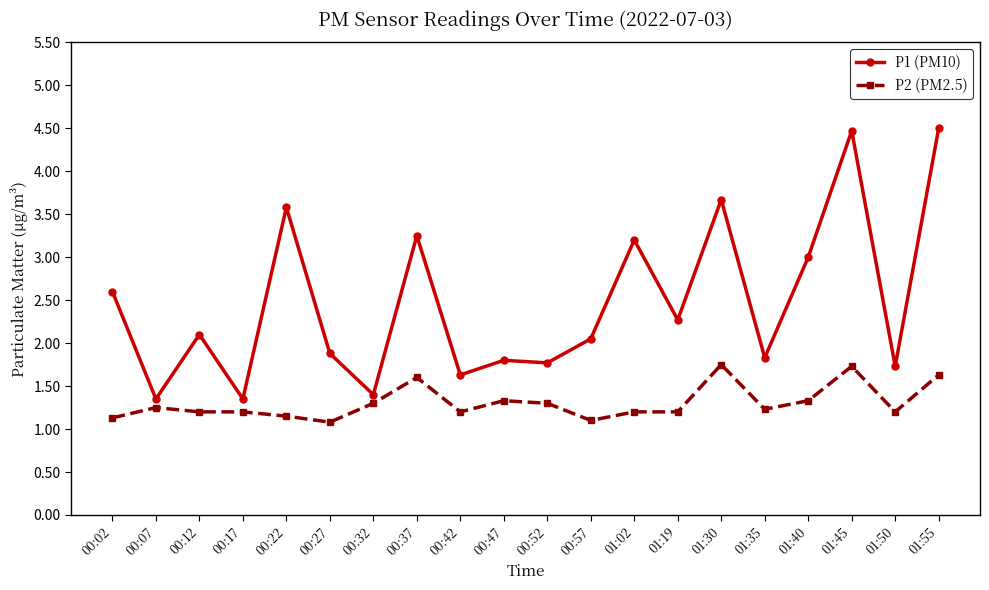

What is the sum of all P1 (PM10) values?

49.4